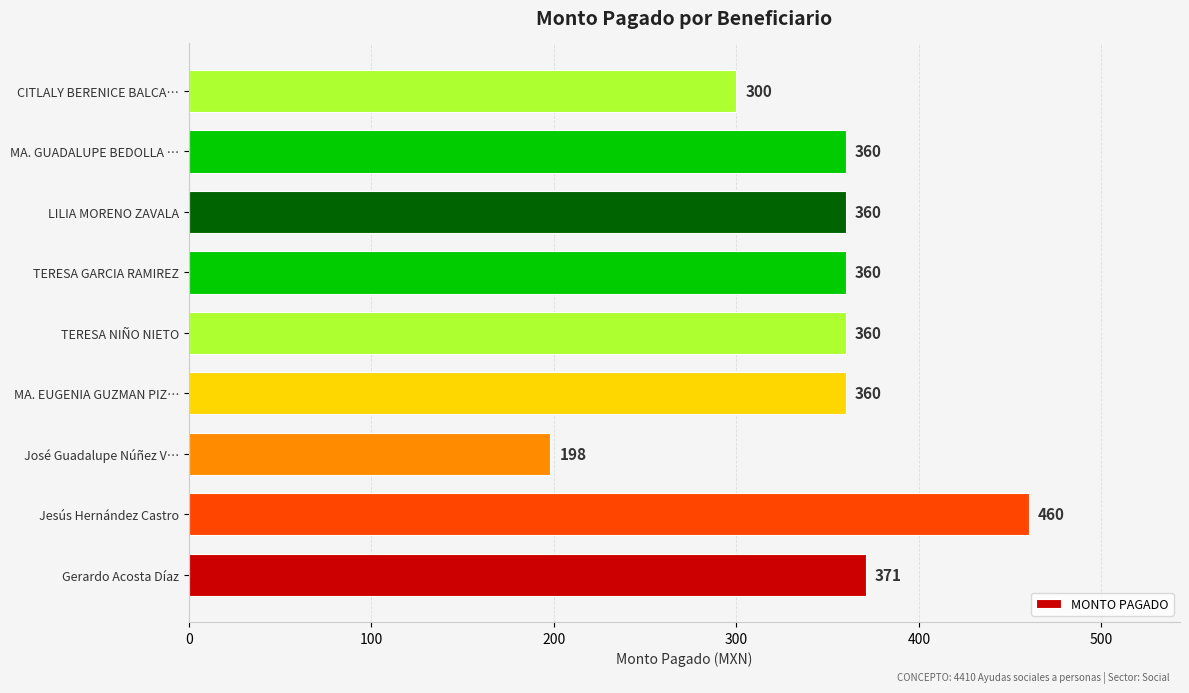

Read the value at TERESA NIÑO NIETO.

360.0